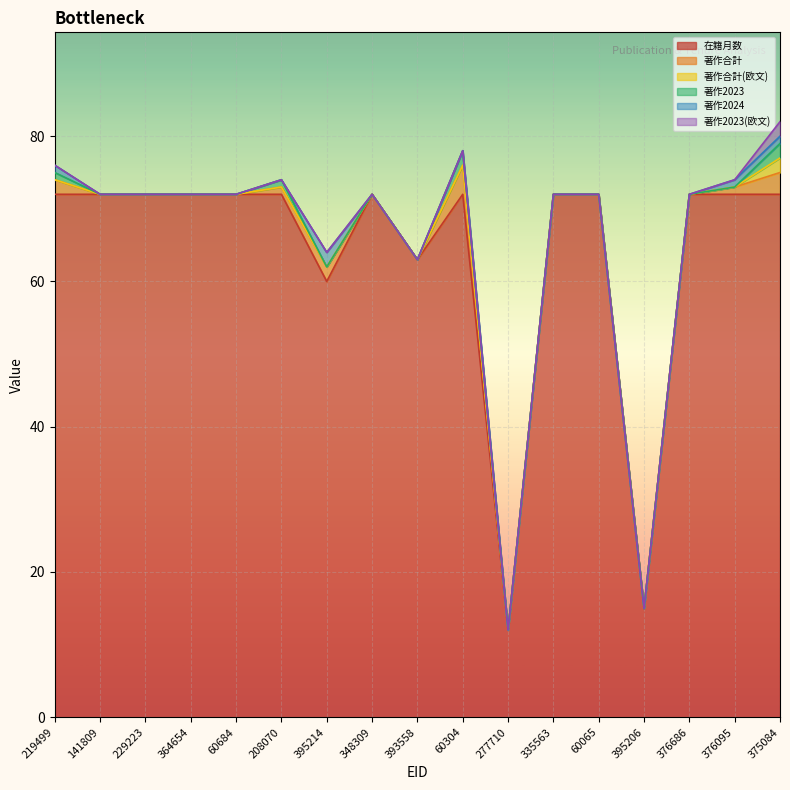

True or false: 著作2023 and 著作2024 intersect in this chart.

True